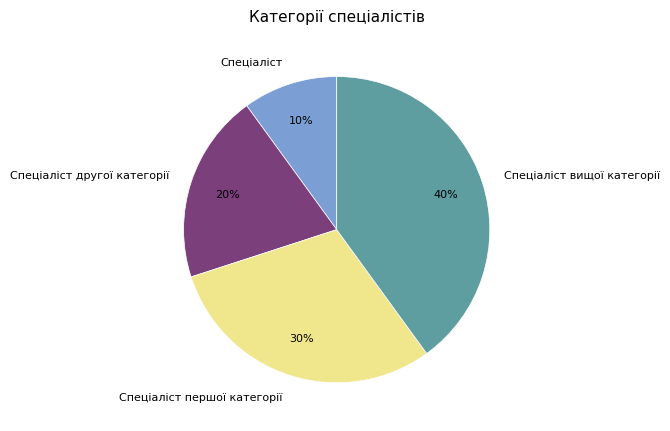

Is the sum of Спеціаліст and Спеціаліст першої категорії greater than half?

No